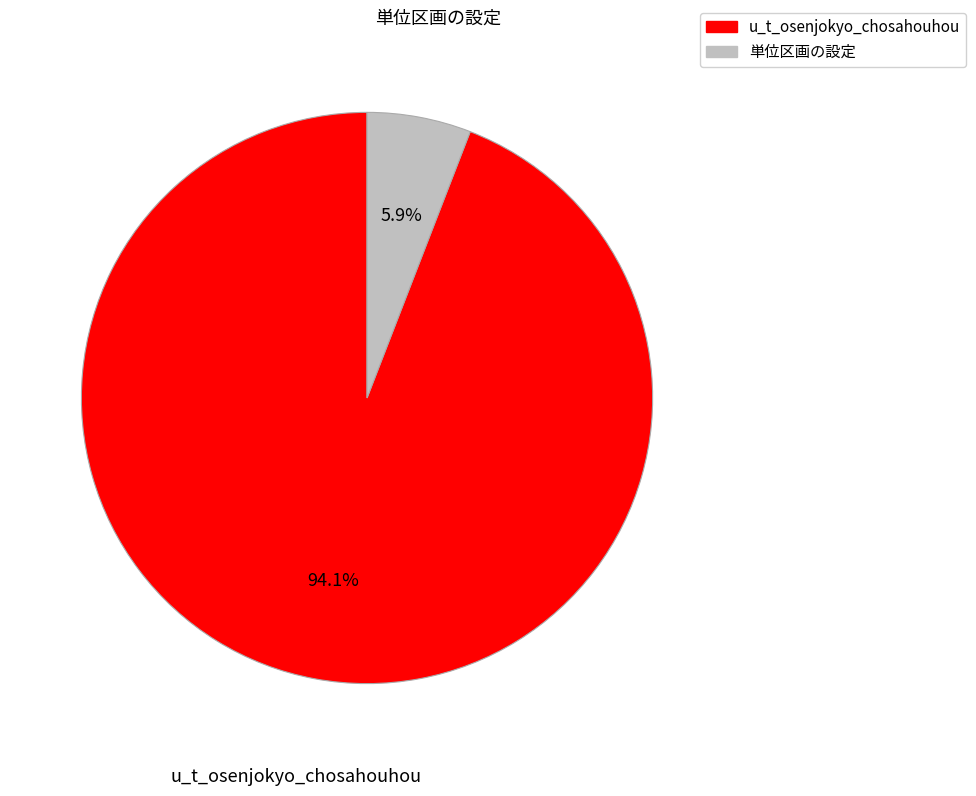

Which slice is the smallest?

単位区画の設定